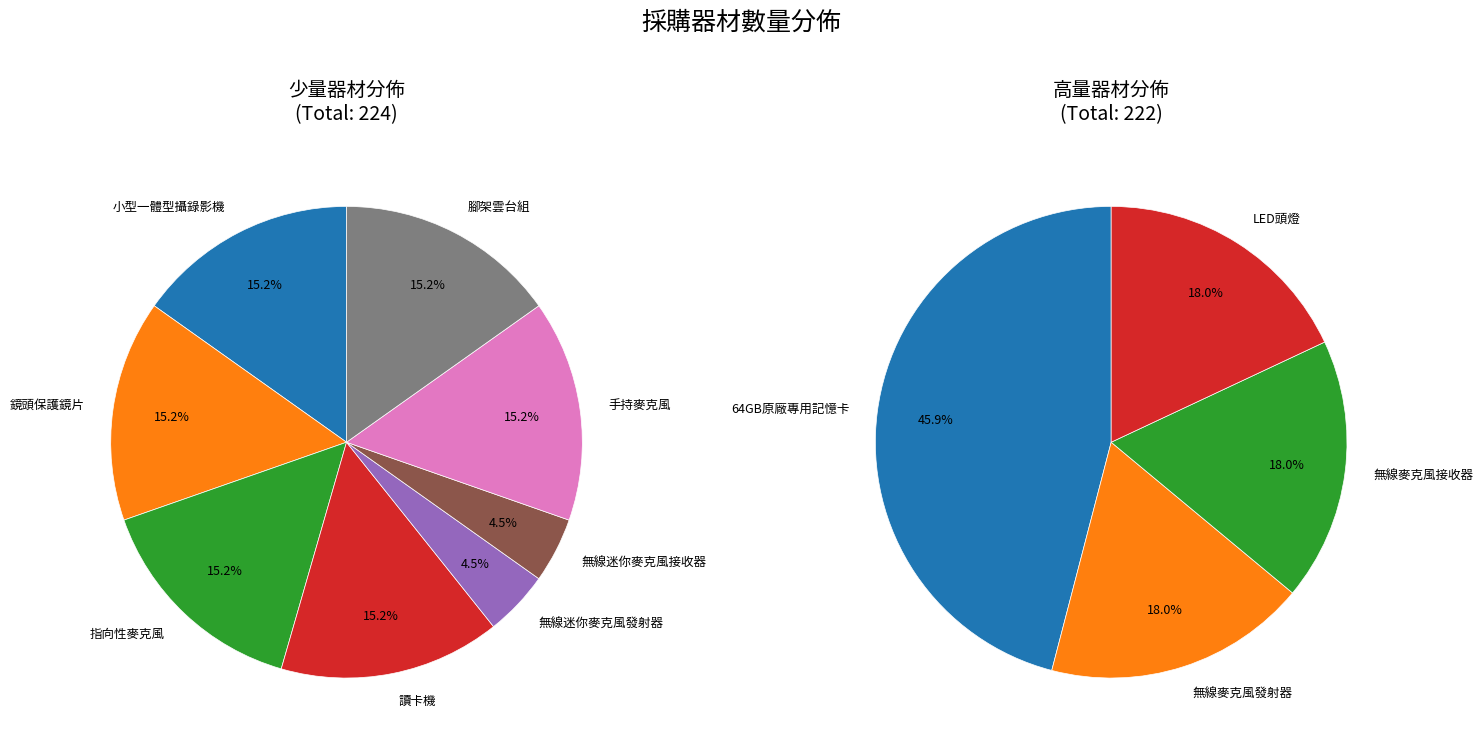

To the nearest percent, what is the combined percentage of 讀卡機 and 無線麥克風發射器?

17%